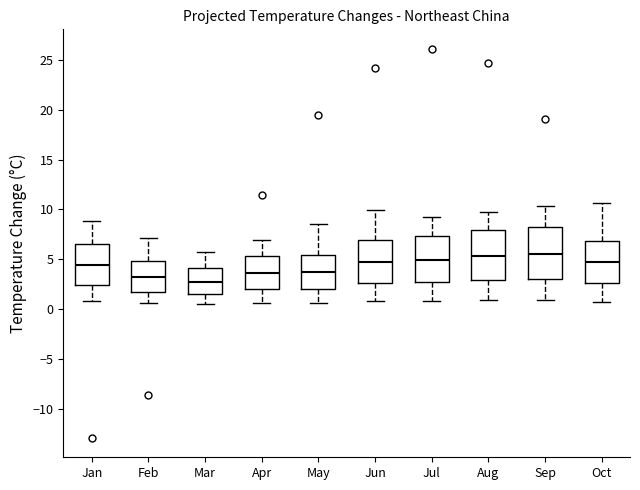

Reading left to right, read every box against the y-axis: the position of its median line, the range the box covers, and the ends of its whiskers. The values are not printed on the chart, so give them approximately, as read against the axis.

Jan: median 4.5, box 2.5 to 6.5, whiskers 1.0 to 9.0
Feb: median 3.5, box 1.5 to 5.0, whiskers 0.5 to 7.0
Mar: median 3.0, box 1.5 to 4.0, whiskers 0.5 to 5.5
Apr: median 3.5, box 2.0 to 5.5, whiskers 0.5 to 7.0
May: median 3.5, box 2.0 to 5.5, whiskers 0.5 to 8.5
Jun: median 5.0, box 2.5 to 7.0, whiskers 1.0 to 10.0
Jul: median 5.0, box 3.0 to 7.5, whiskers 1.0 to 9.0
Aug: median 5.5, box 3.0 to 8.0, whiskers 1.0 to 9.5
Sep: median 5.5, box 3.0 to 8.0, whiskers 1.0 to 10.5
Oct: median 4.5, box 2.5 to 7.0, whiskers 0.5 to 10.5